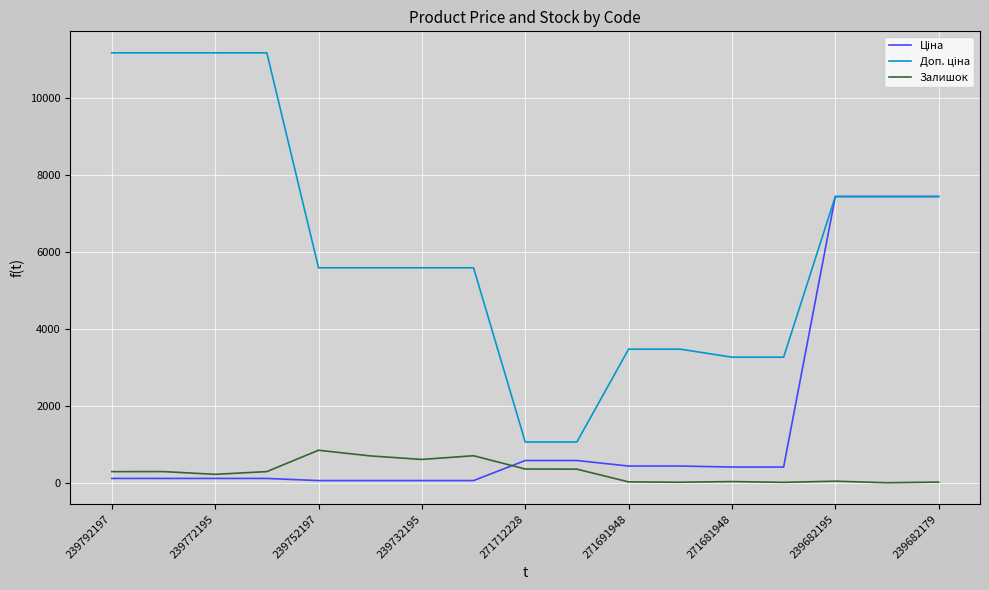

What is the maximum value shown in the chart?

11182.0